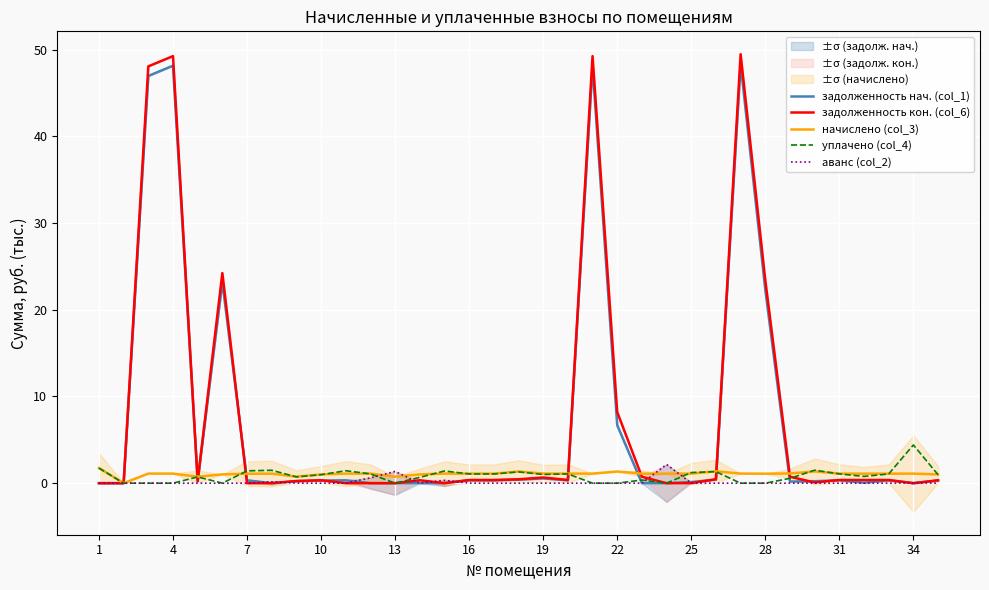

What is the sum of all уплачено (col_4) values?

30.4